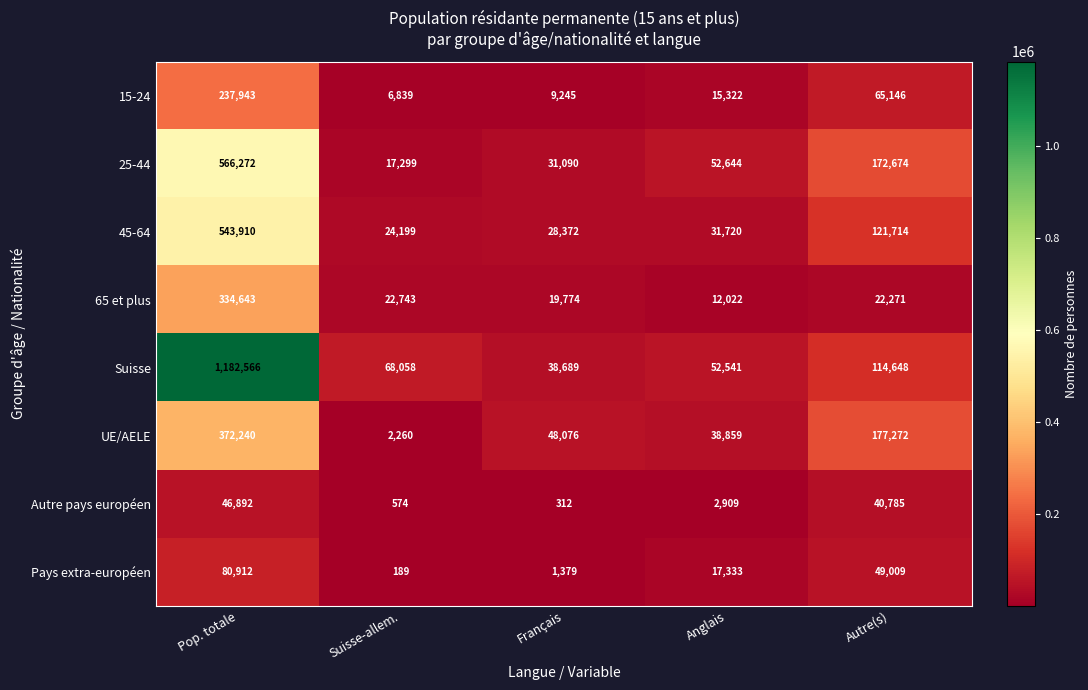

What is the difference between the UE/AELE values at Anglais and Autre(s)?

138413